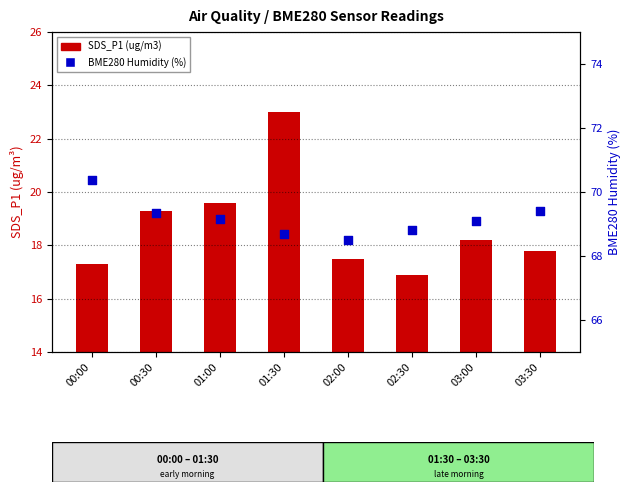

Which series reaches the minimum Y coordinate?

SDS_P1 (ug/m3)